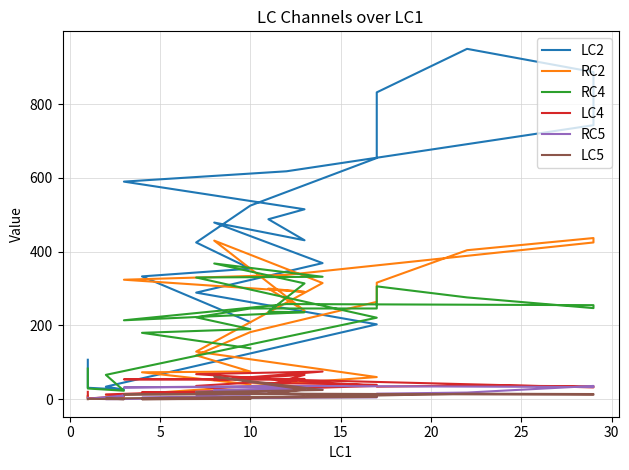

Is this an area chart (filled region under the line)?

No